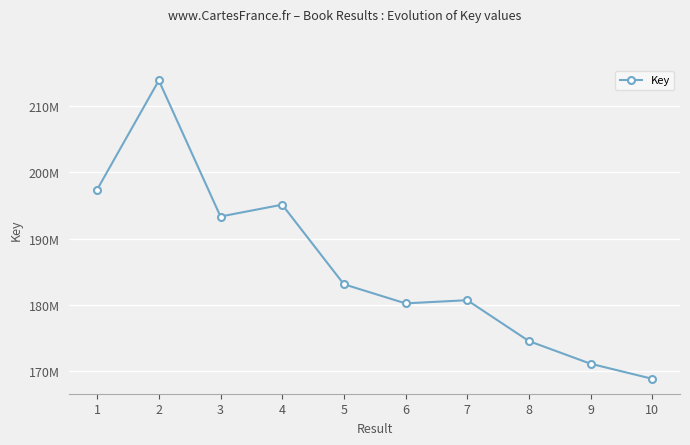

Where is the data nearest to the value 191348703?

3